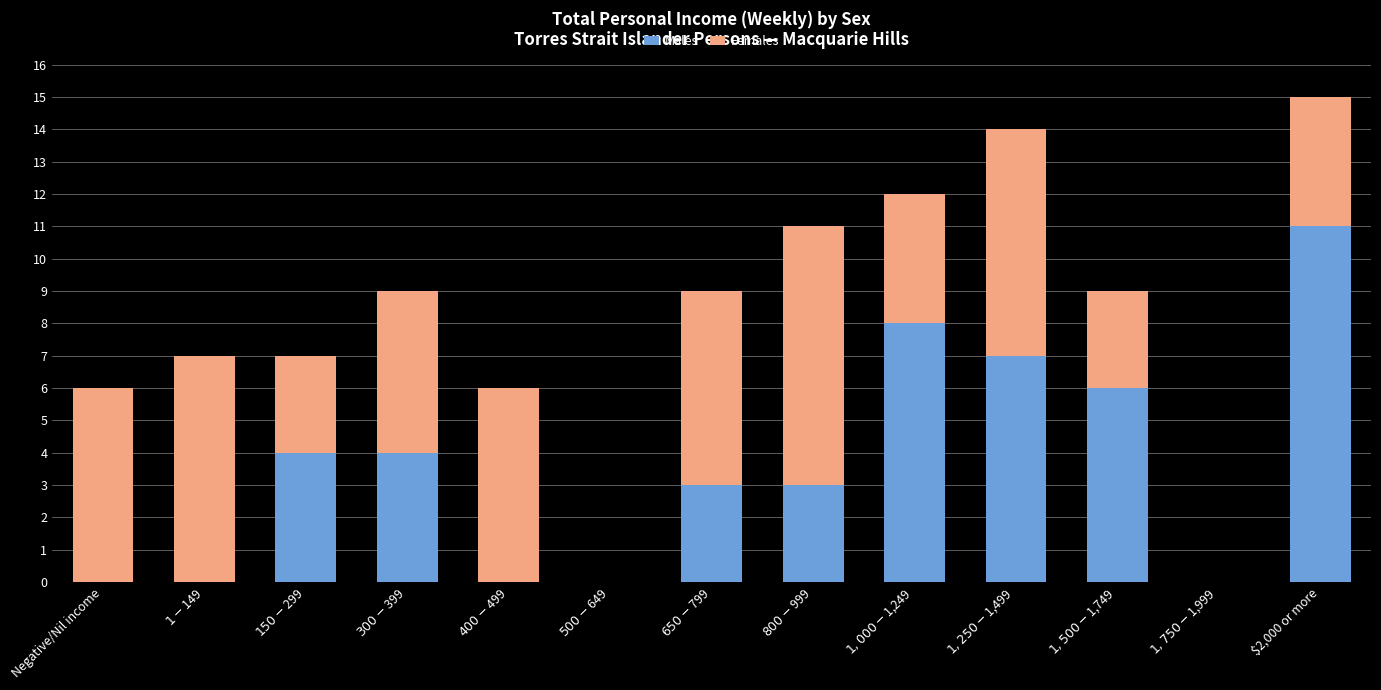

At which category is the sum across all series the highest?

$2,000 or more